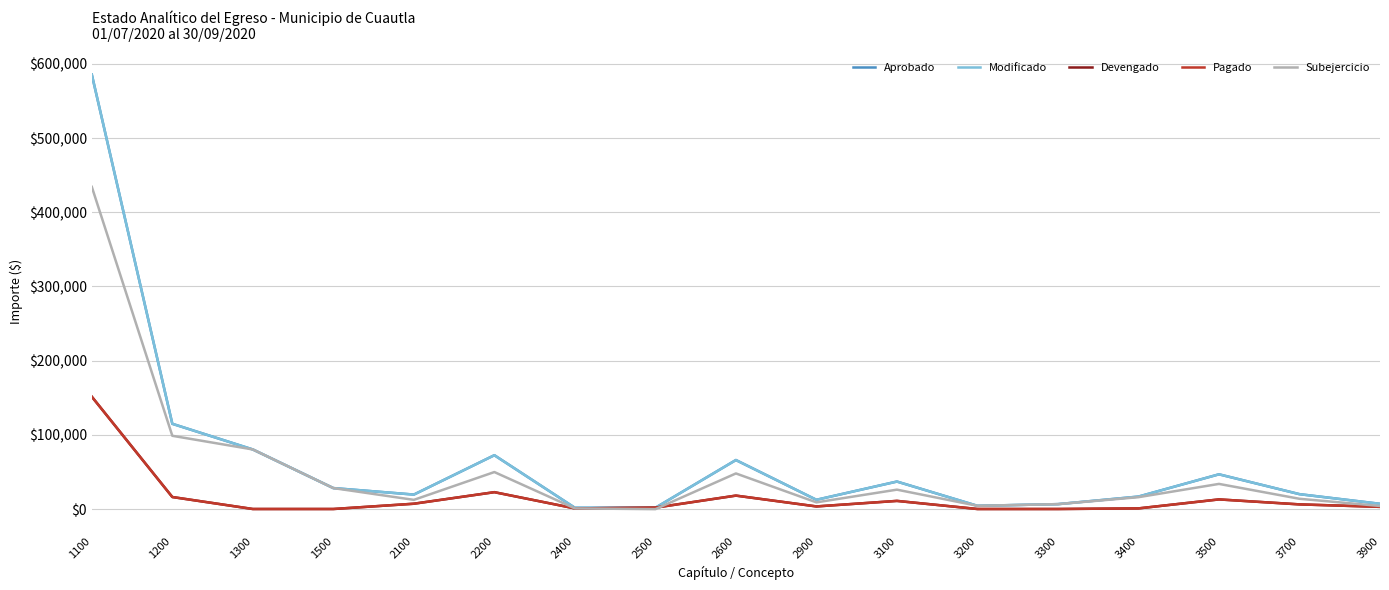

What is the value of the Subejercicio point at the 15th from the left?

33830.9